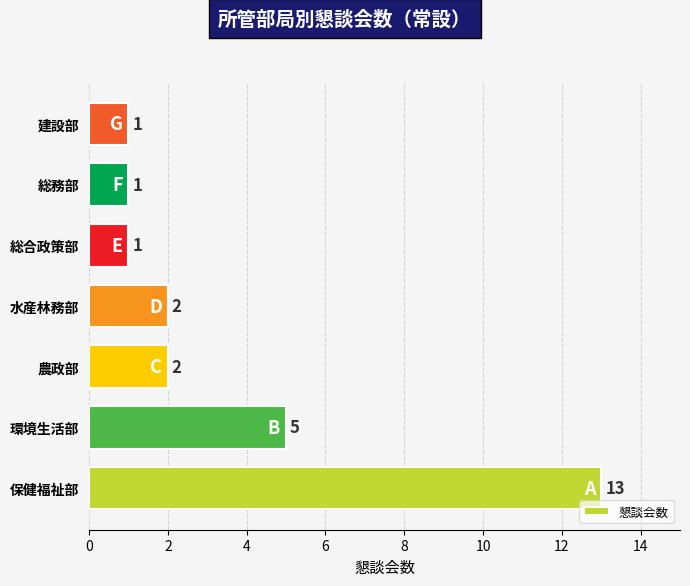

Reading bottom to top, extract all data points from this chart.

13	5	2	2	1	1	1